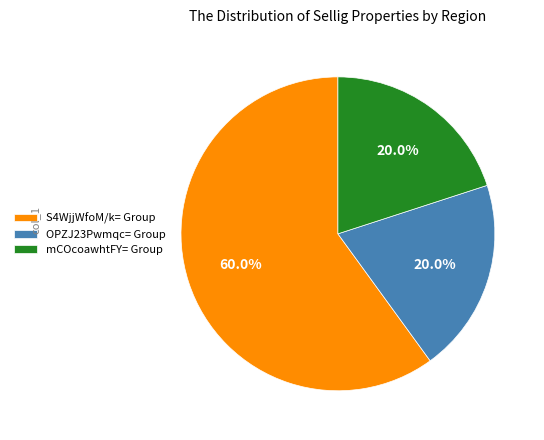

Between mCOcoawhtFY= Group and S4WjjWfoM/k= Group, which is larger?

S4WjjWfoM/k= Group